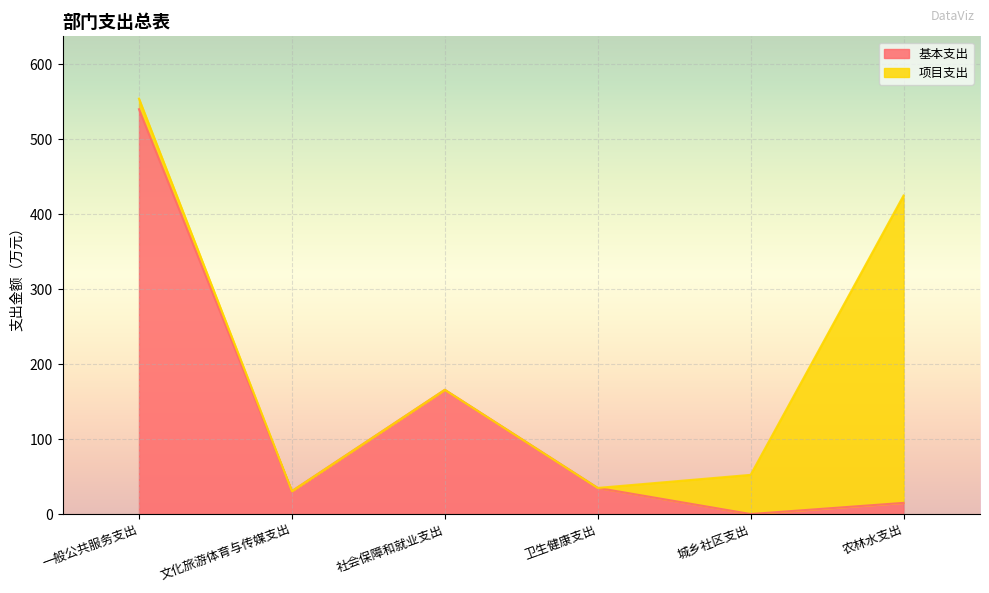

At which category does the chart reach its peak across all series?

一般公共服务支出